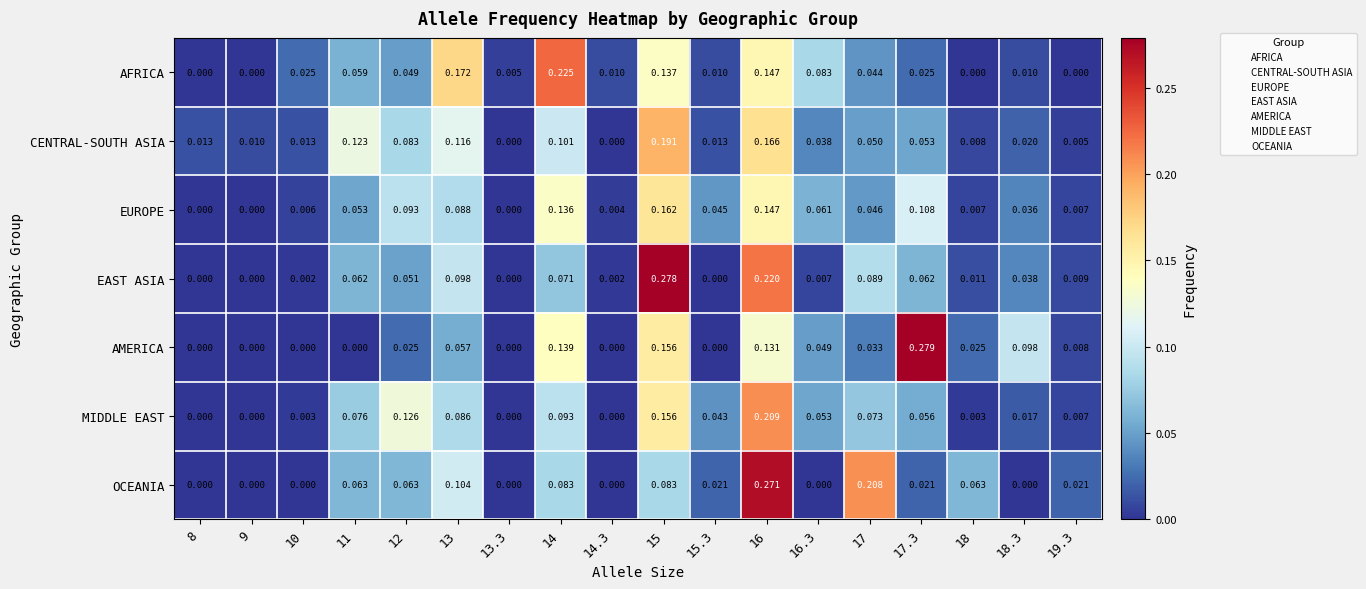

Which series has the largest range (max minus min)?

AMERICA